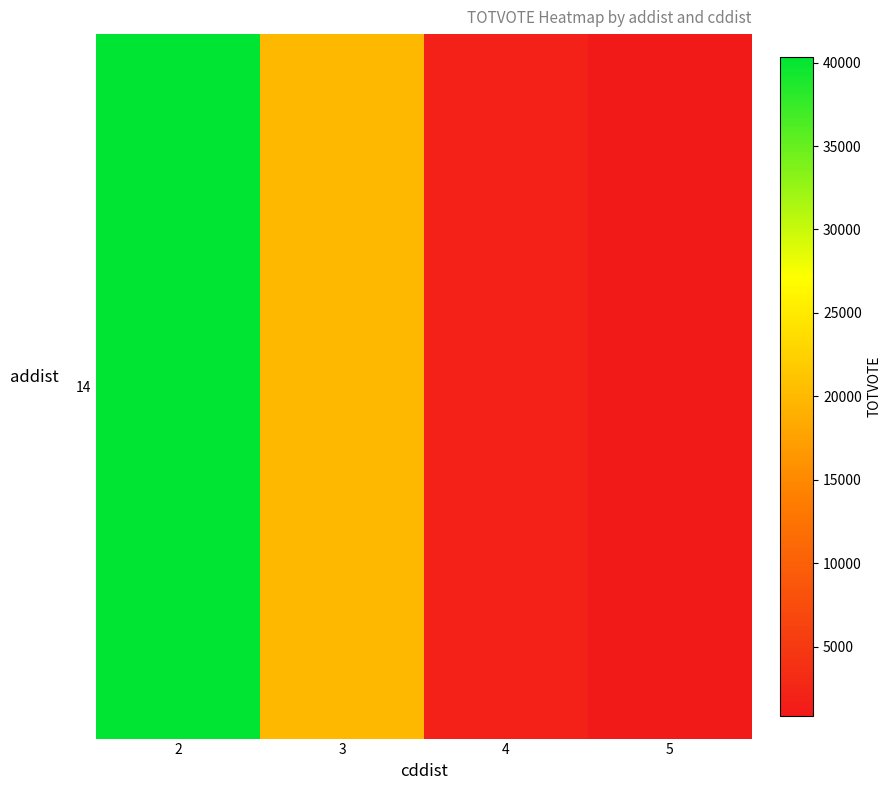

Reading left to right, list all the values displayed in this chart.

40362	19851	1988	828